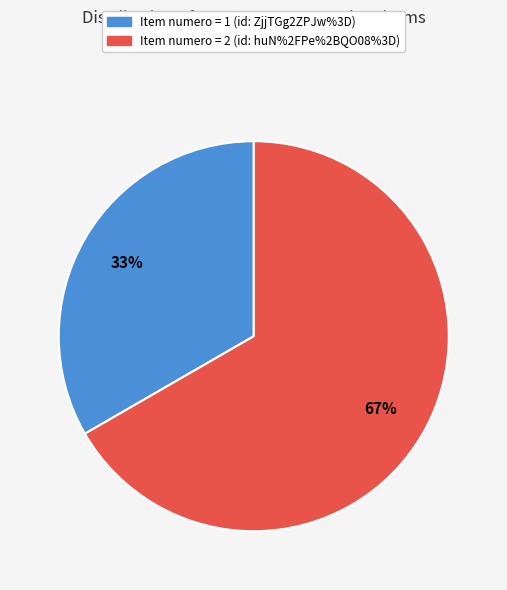

What is the majority slice?

Item numero = 2 (id: huN%2FPe%2BQO08%3D)